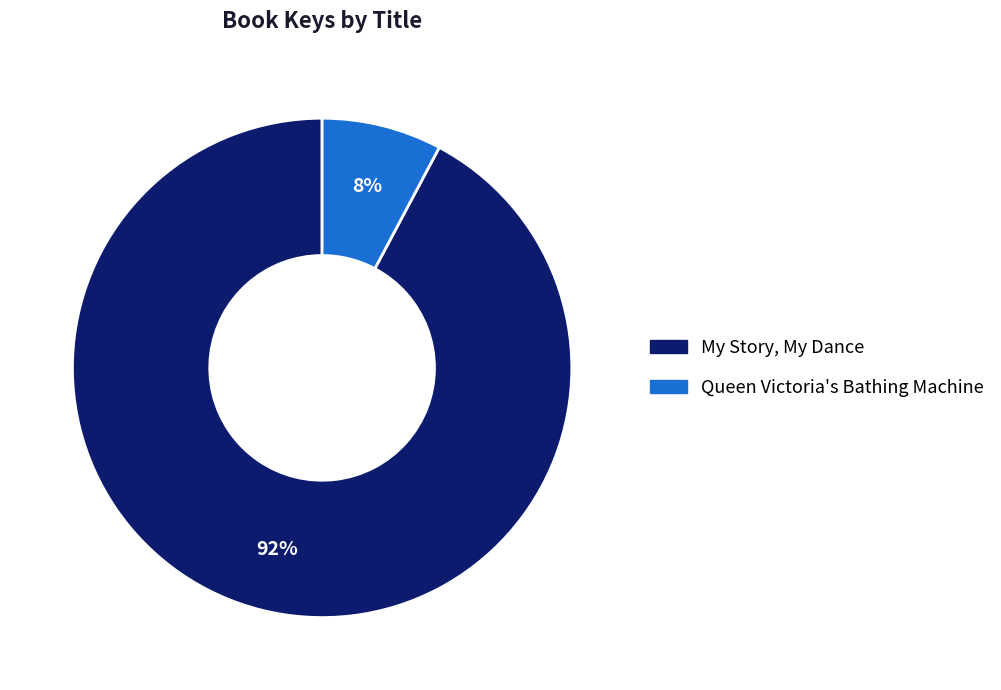

Between My Story, My Dance and Queen Victoria's Bathing Machine, which is larger?

My Story, My Dance